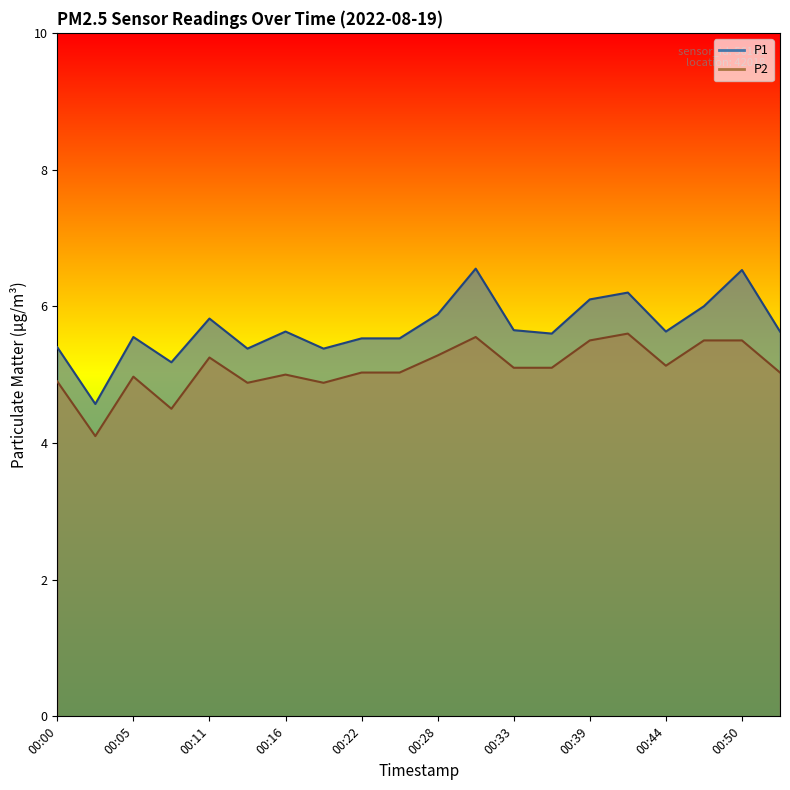

Which series has the widest spread of values?

P1